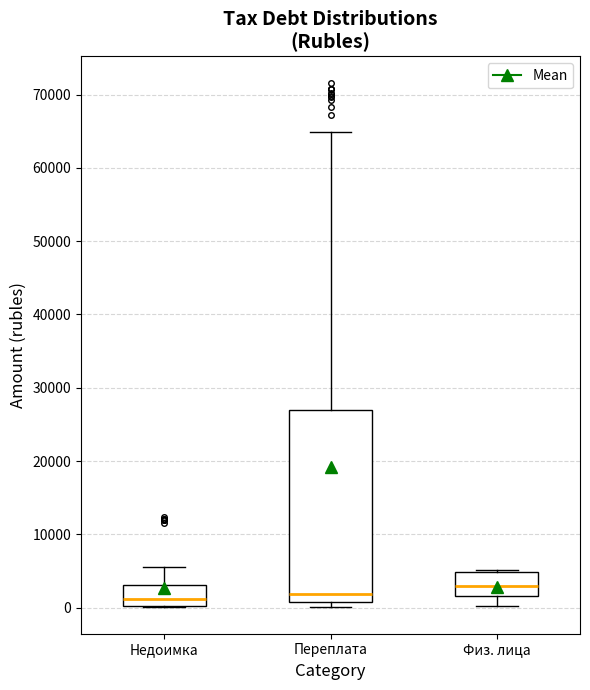

Comparing the boxes themselves (not the whiskers), which one is the tallest?

Переплата